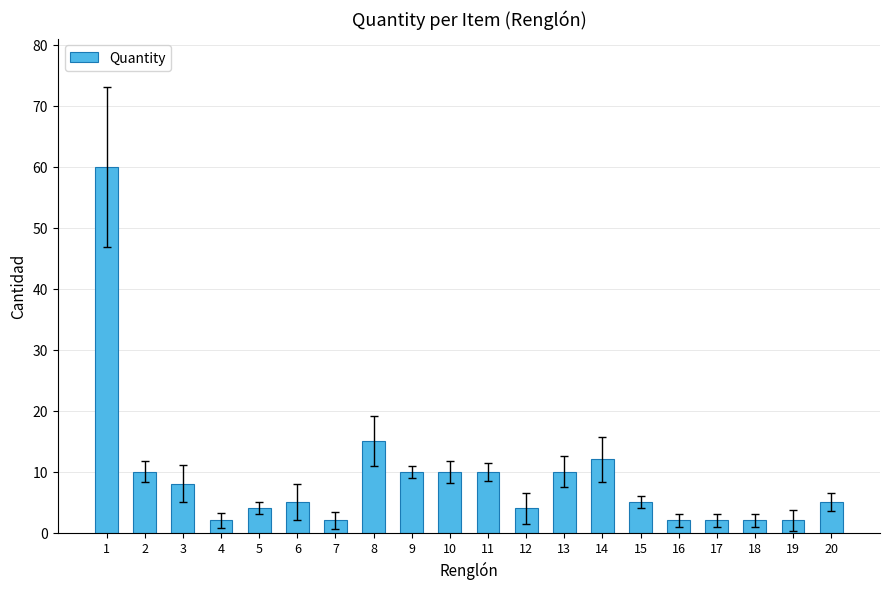

What is the change in value from 9 to 12?

-6